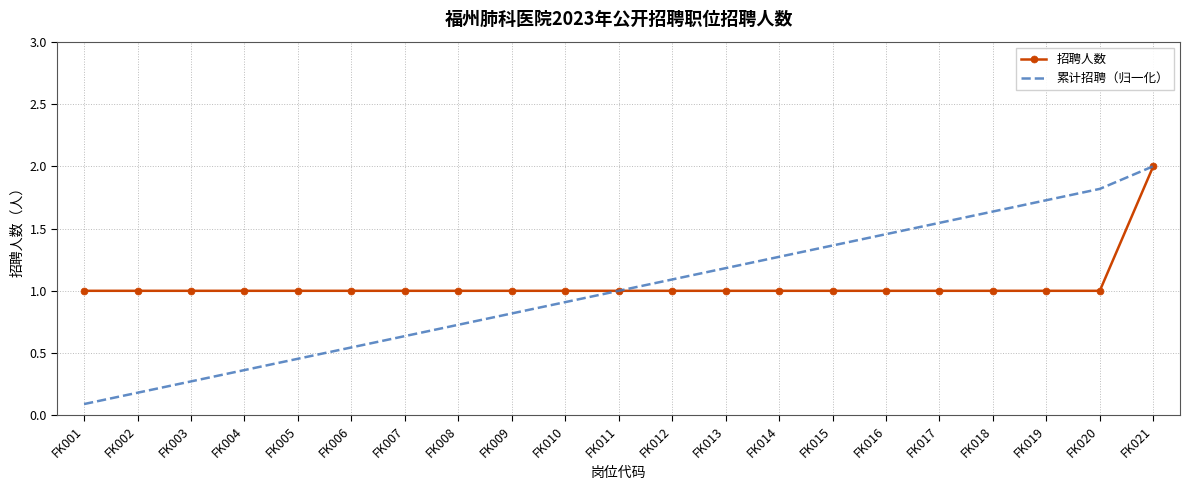

What is the sum of the 招聘人数 values at FK002 and FK016?

2.0